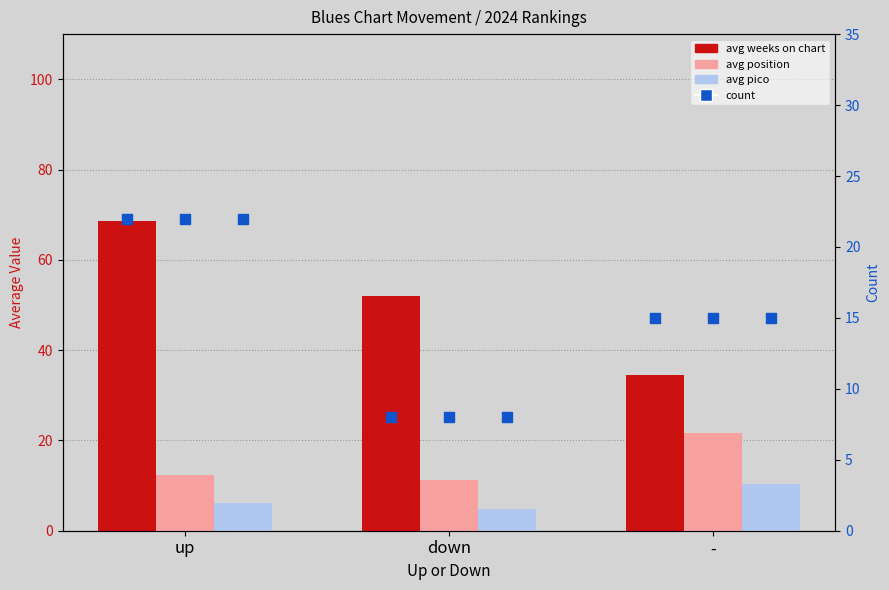

Which series has the largest total across all categories?

avg weeks on chart